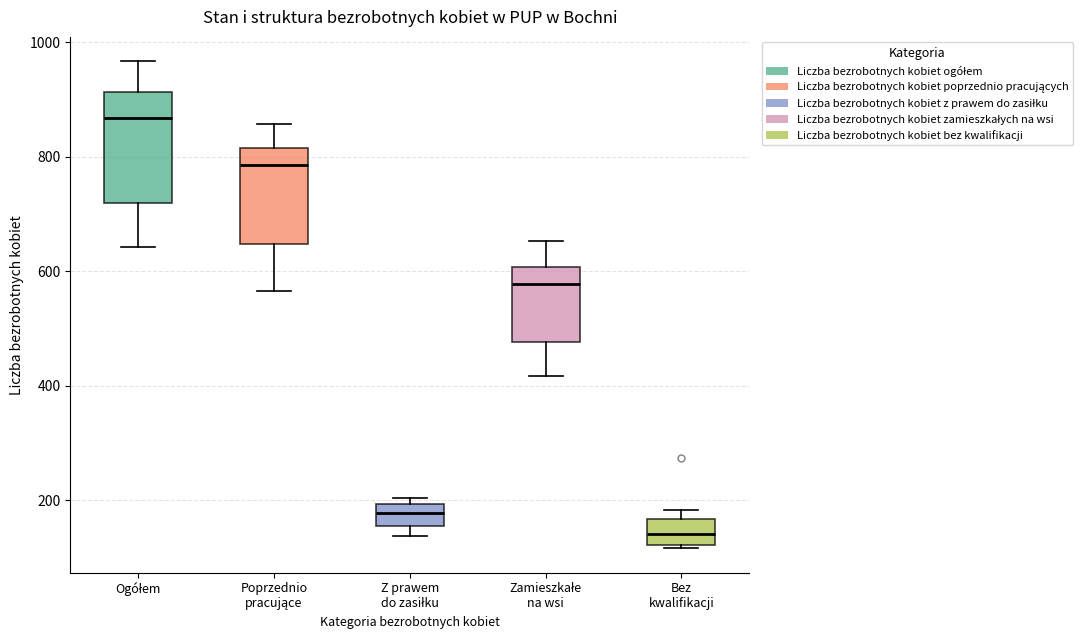

Which box has the highest median line?

Ogółem